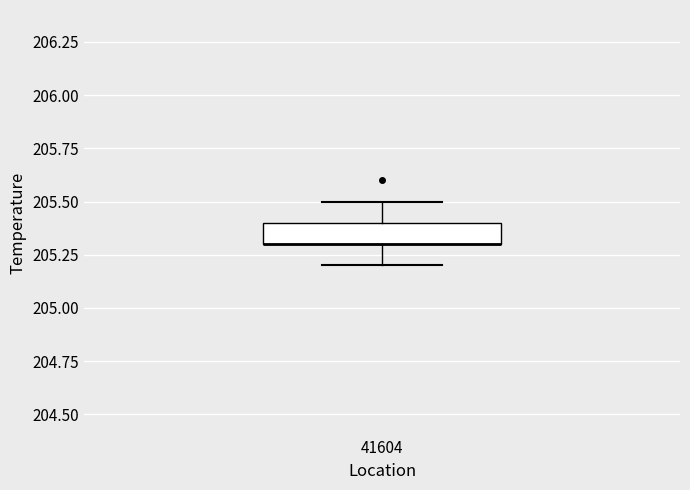

Where does the lower whisker of the box at x = 41604 end on the y-axis? The values are not printed on the chart, so give them approximately, as read against the axis.

205.2